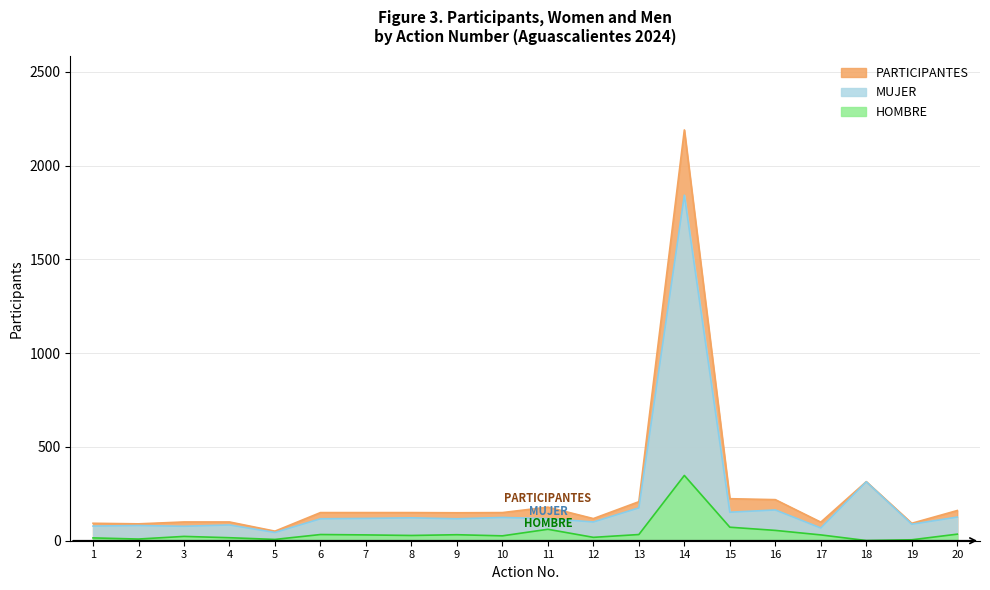

Count the number of data series in this chart.

3